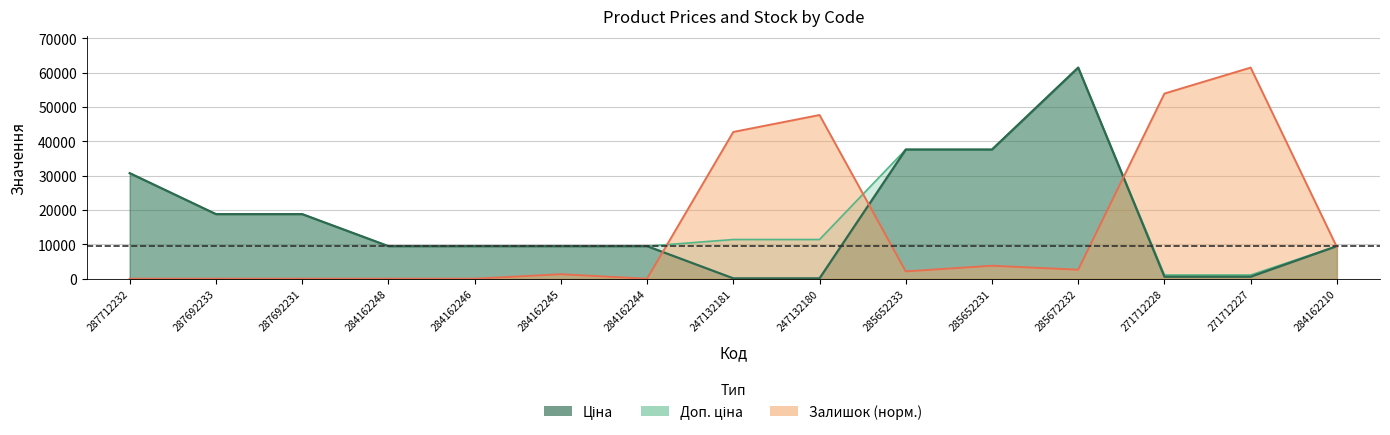

How many data points in Ціна are above 9480?

11